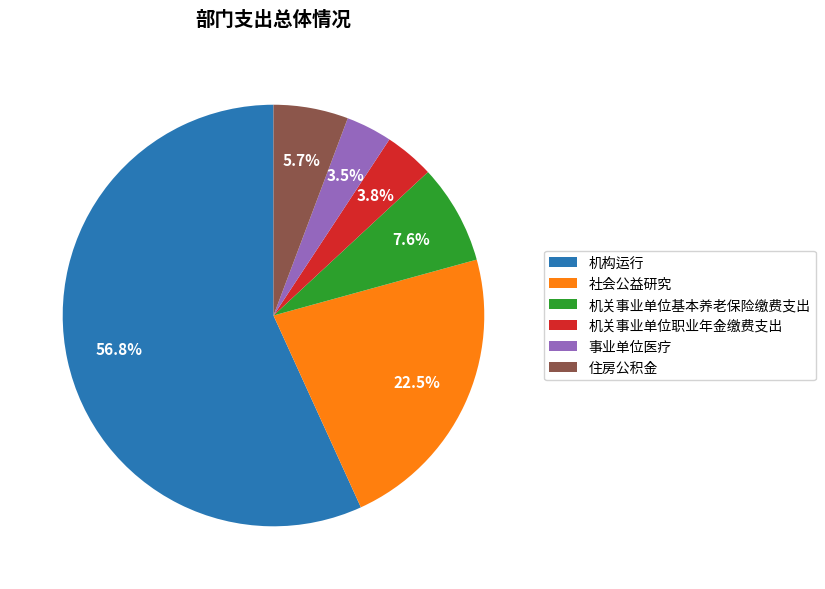

Which has a higher value, 社会公益研究 or 机关事业单位基本养老保险缴费支出?

社会公益研究